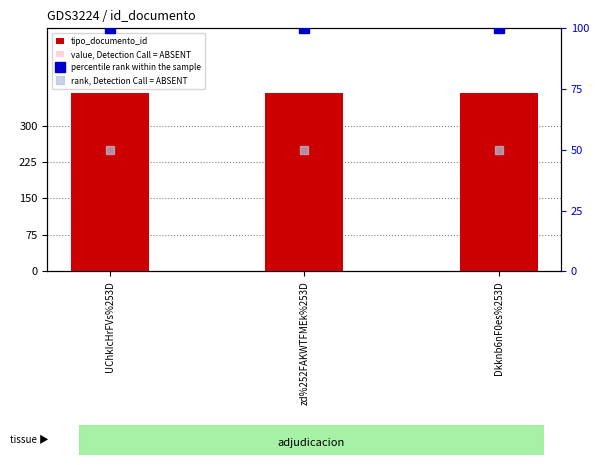

The tipo_documento_id series shows 132.5 at UChkIcHrFVs%253D. True or false?

False